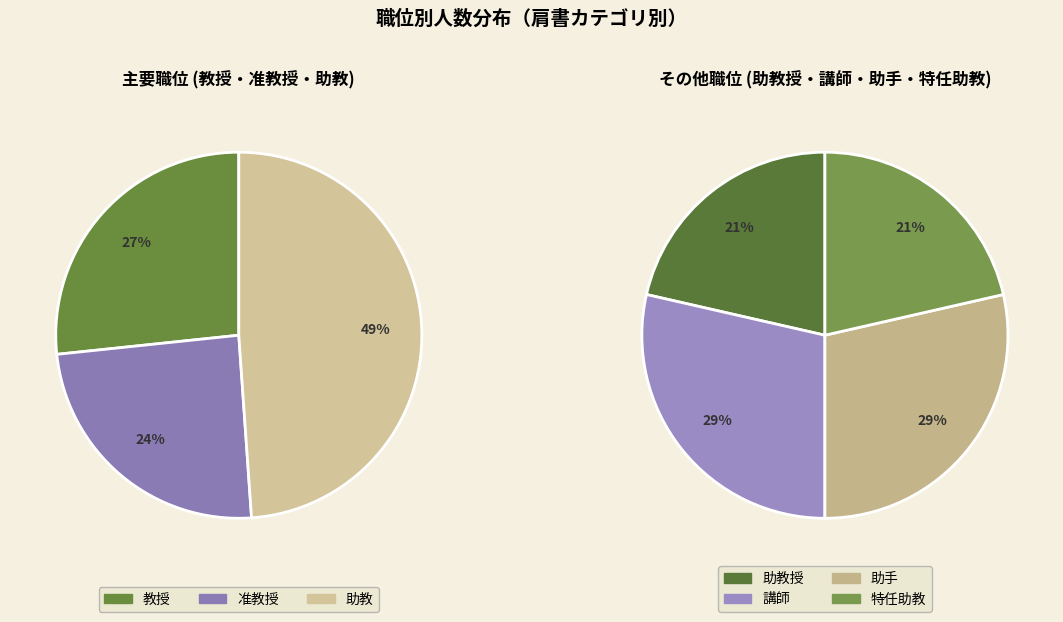

Does 准教授 represent more than half of the total?

No